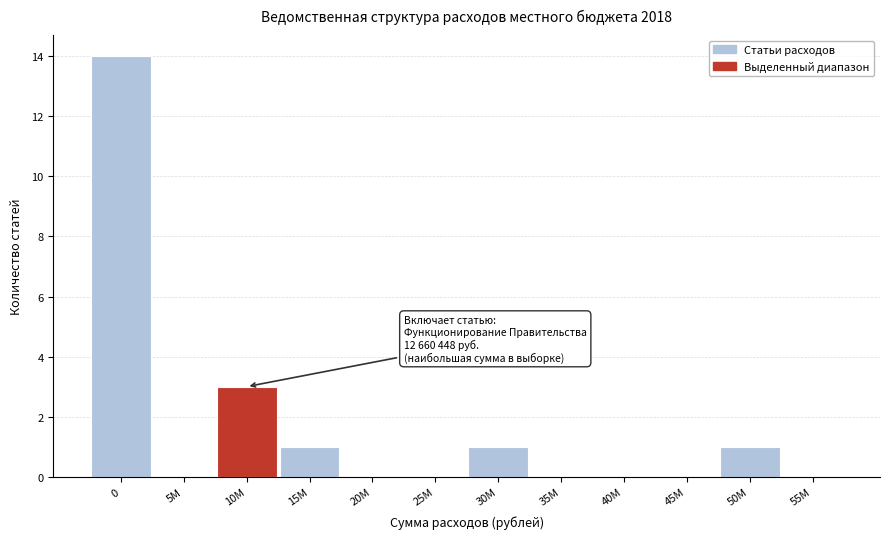

The value at 35M is 0. True or false?

True